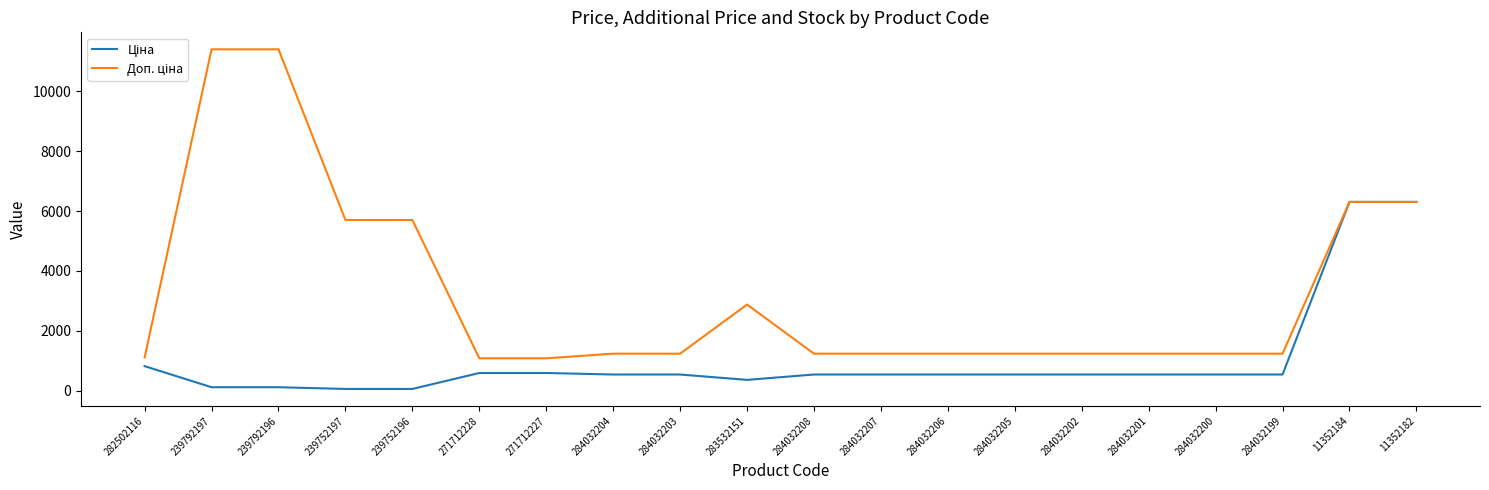

What is the total value across all series at 284032202?

1774.4